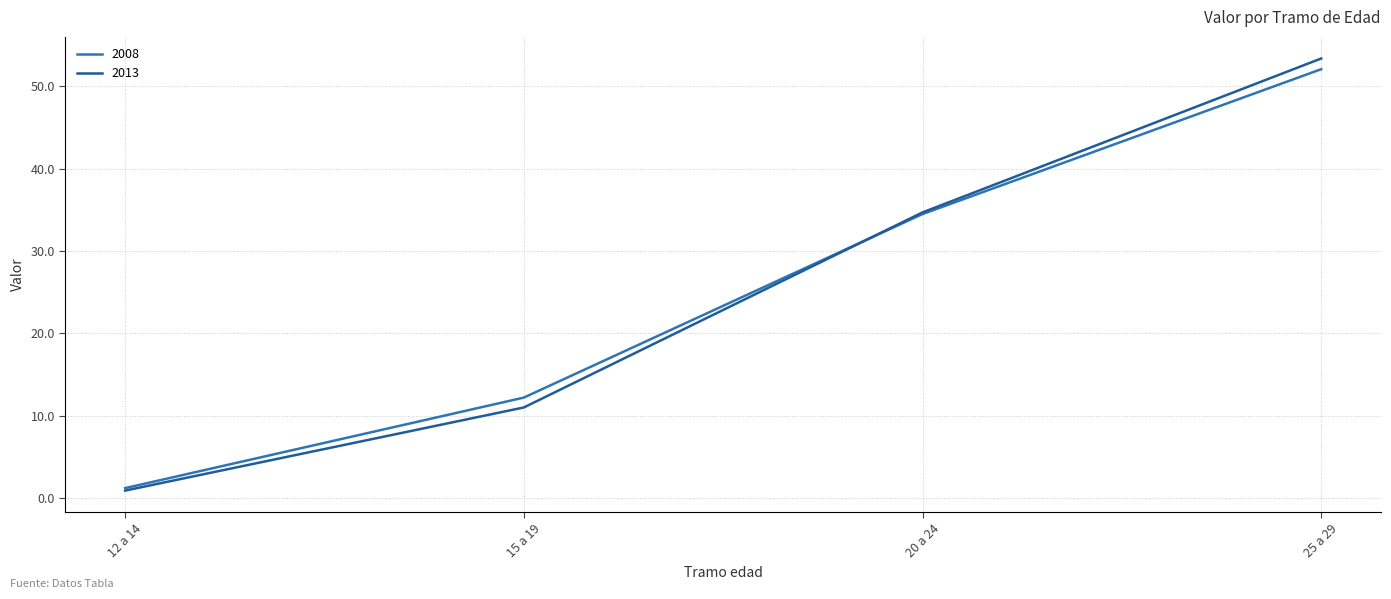

What is the difference between the highest and lowest values at 25 a 29?

1.3